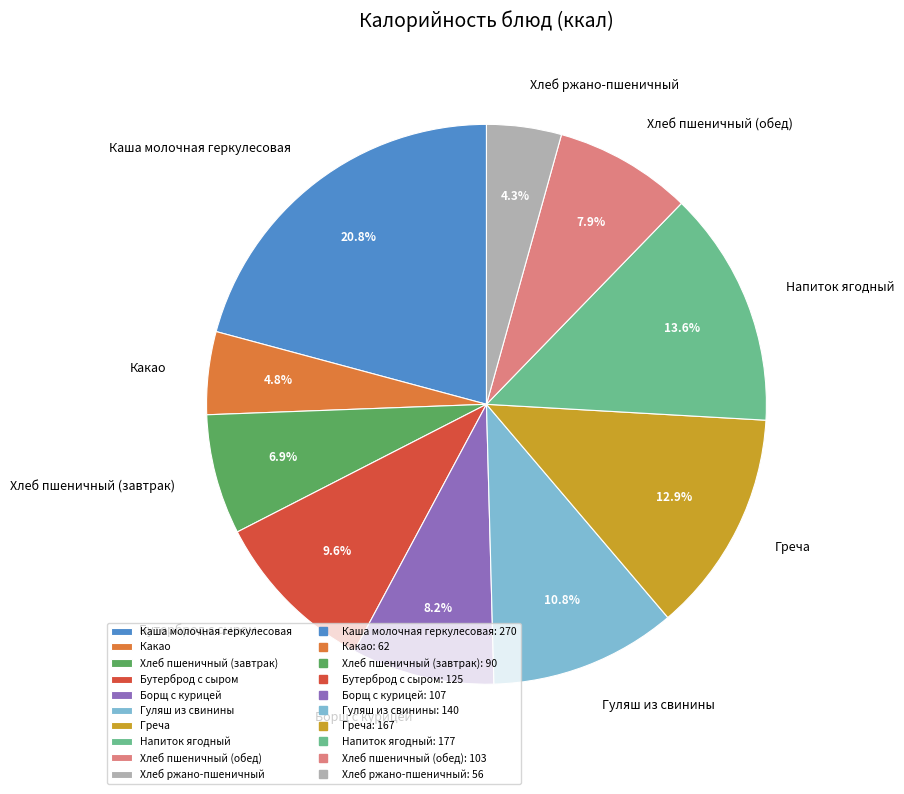

How much of the chart is everything except Хлеб пшеничный (завтрак)?

93.1%